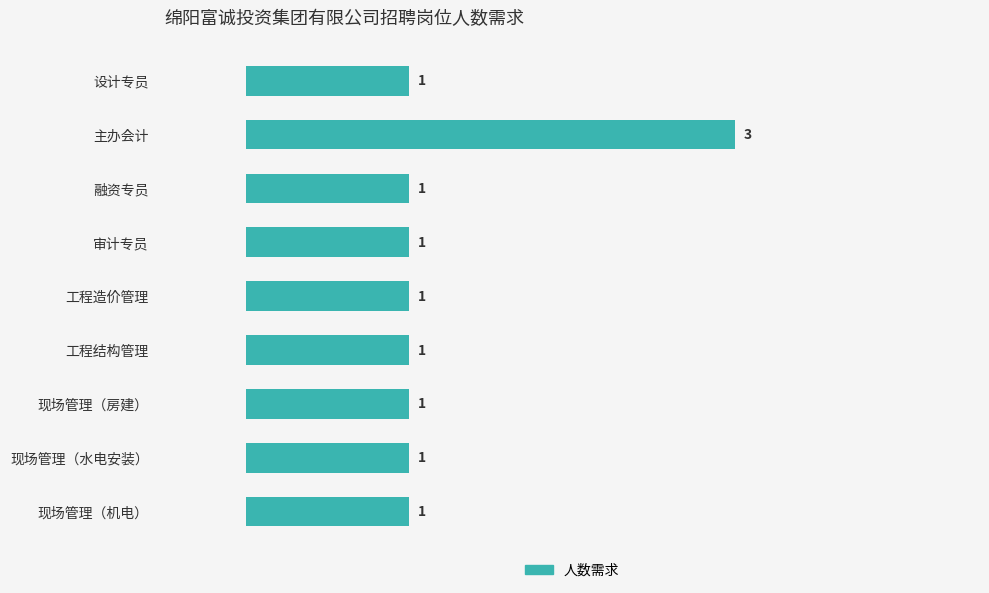

What is the average value?

1